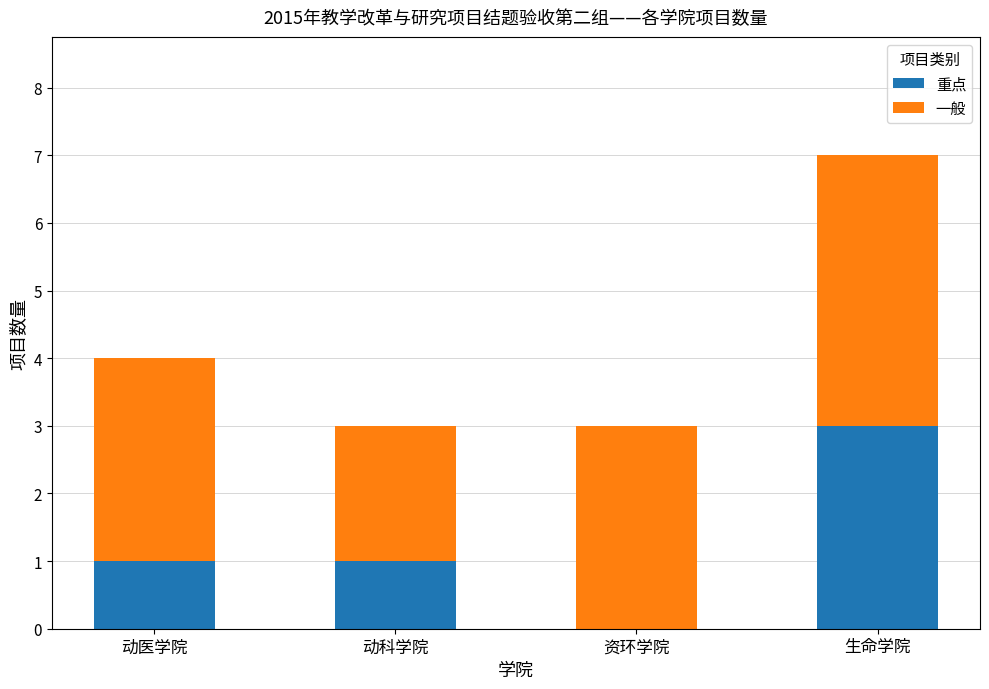

Reading right to left, what are the values for 重点?

生命学院=3	资环学院=0	动科学院=1	动医学院=1